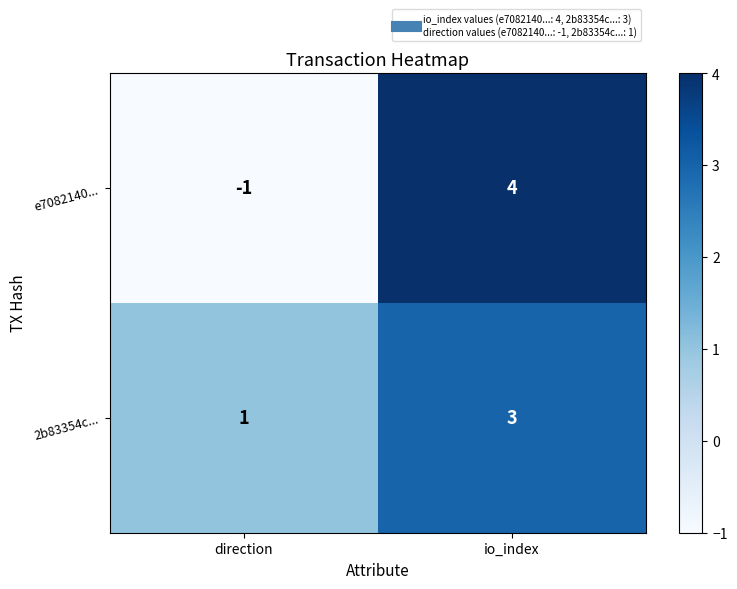

Reading left to right, transcribe all the data shown in this chart.

e7082140...: -1	4
2b83354c...: 1	3